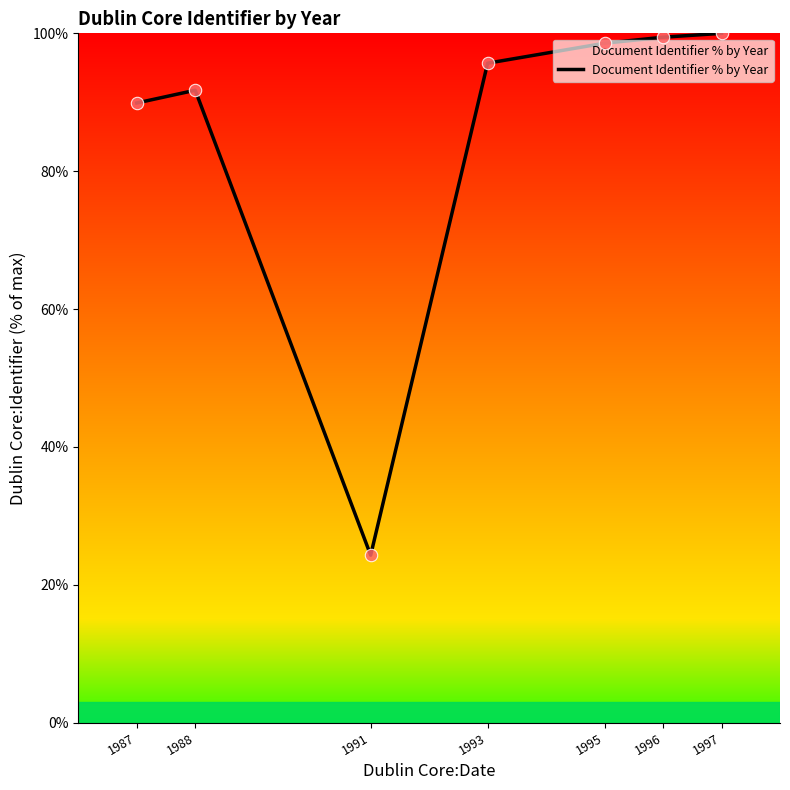

What is the change in value from 1987 to 1993?

+5.8